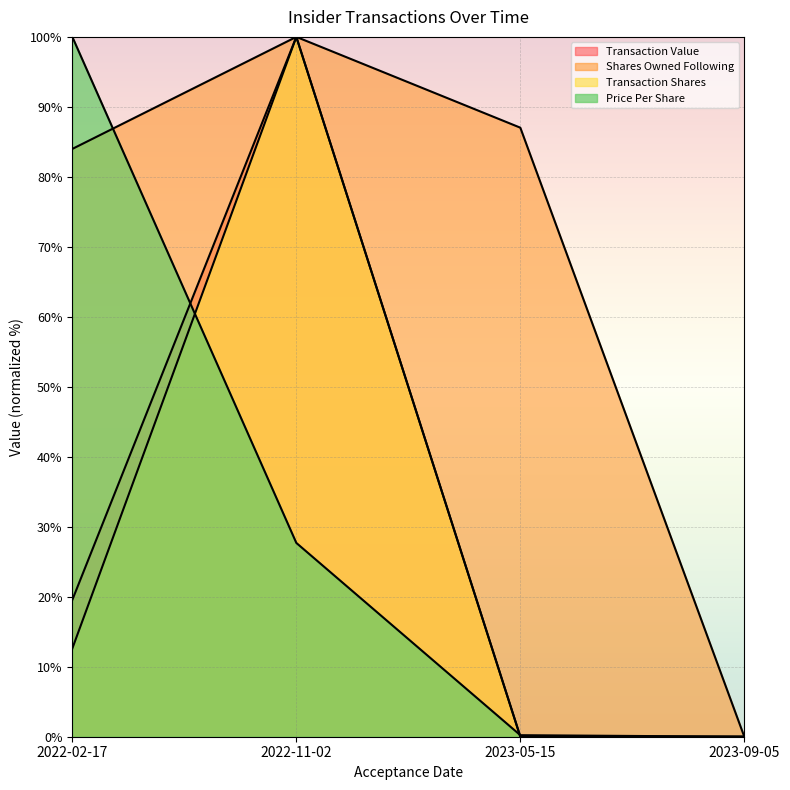

How many values in the transactionValue series are below 19?

2